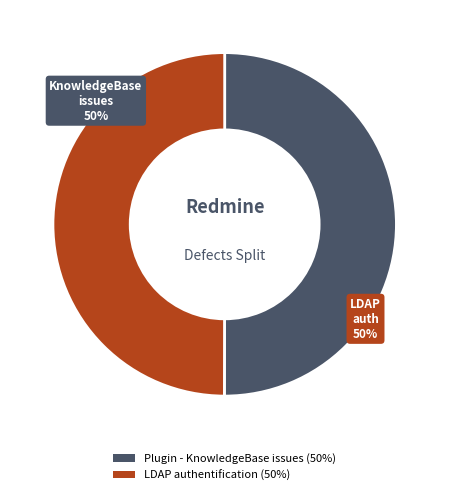

True or false: LDAP authentification accounts for 50% of the total.

True